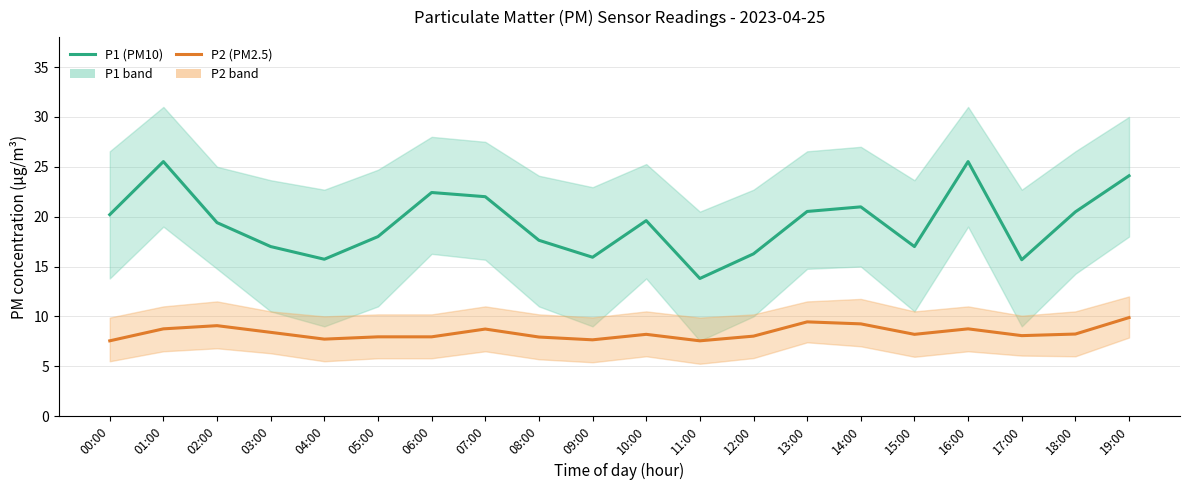

Between 10:00 and 06:00, which is larger?

06:00